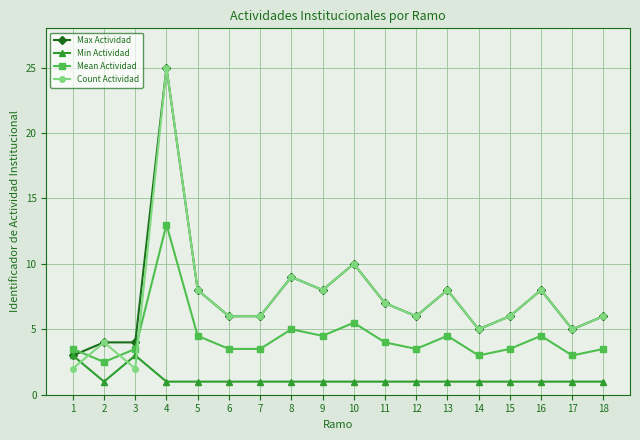

The value of Mean Actividad at 5 is 4.5. True or false?

True